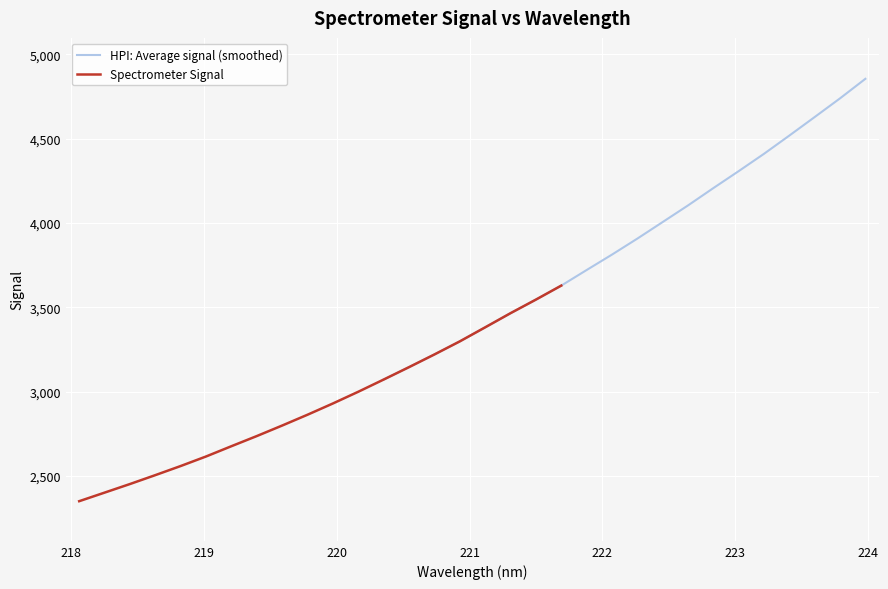

What is the lowest value of the Spectrometer Signal series?

2350.0